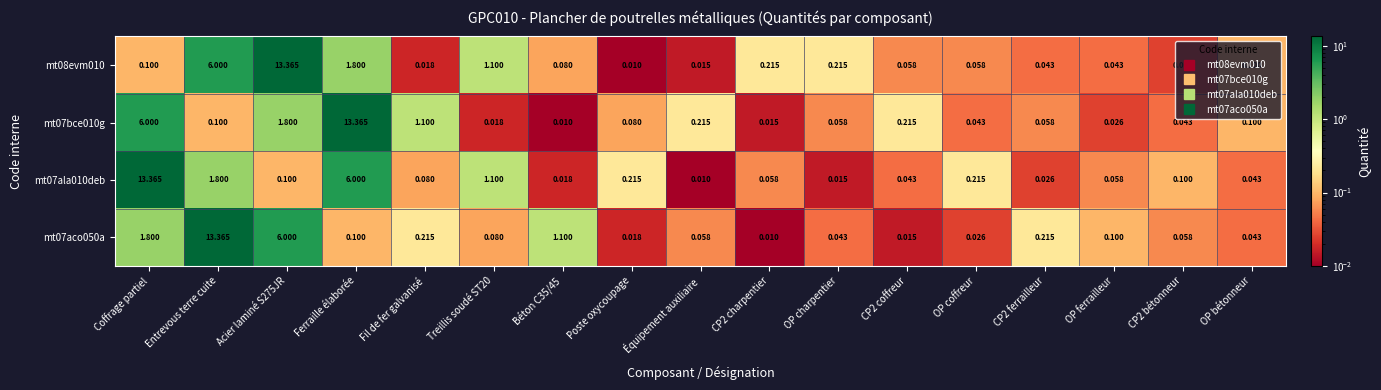

At which label does mt08evm010 reach its minimum?

Poste oxycoupage